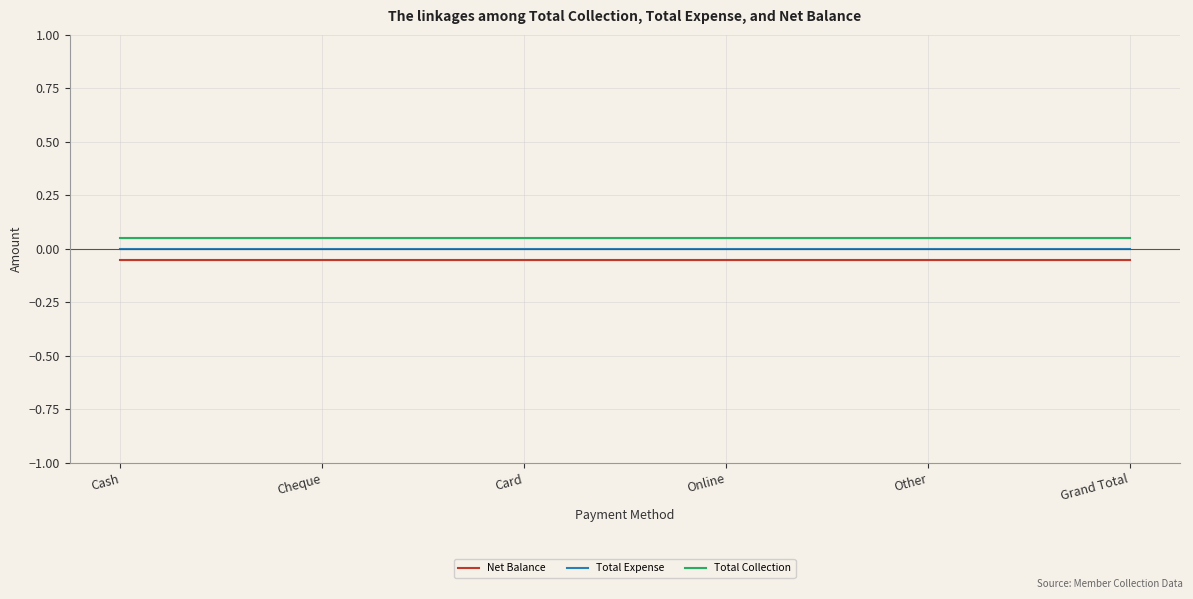

At which category does the chart reach its minimum across all series?

Cash